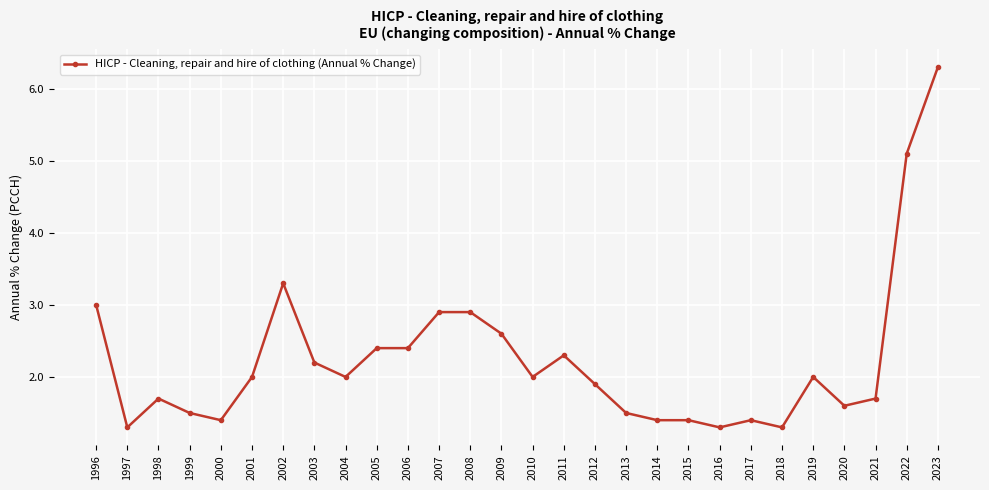

What is the value of the 7th point from the left?

3.3